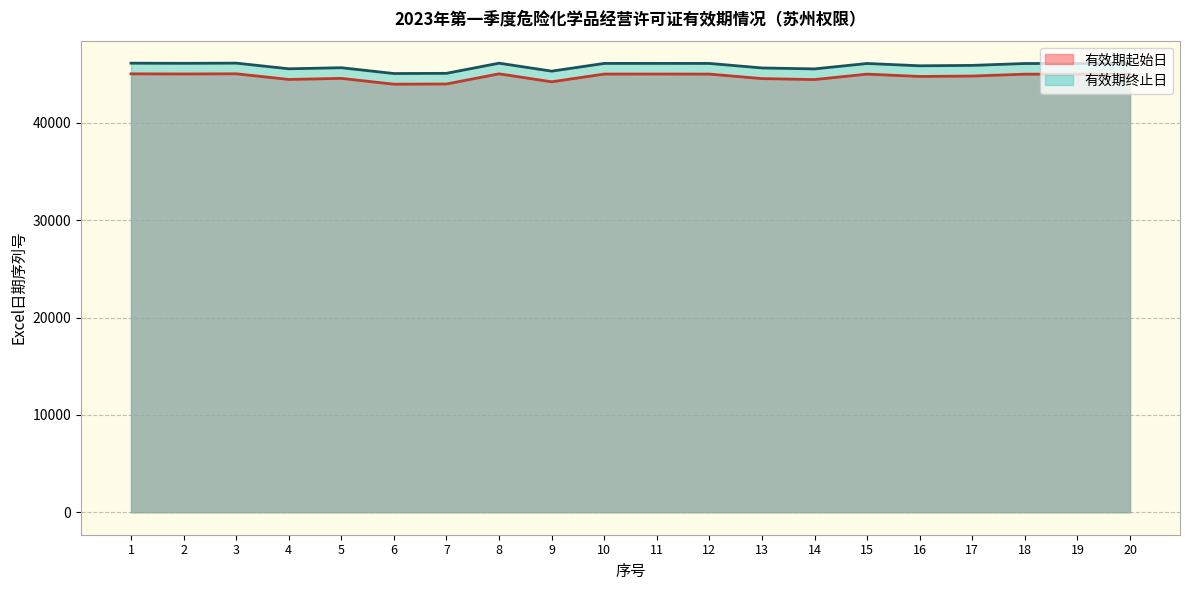

True or false: 有效期起始日 and 有效期终止日 intersect in this chart.

False